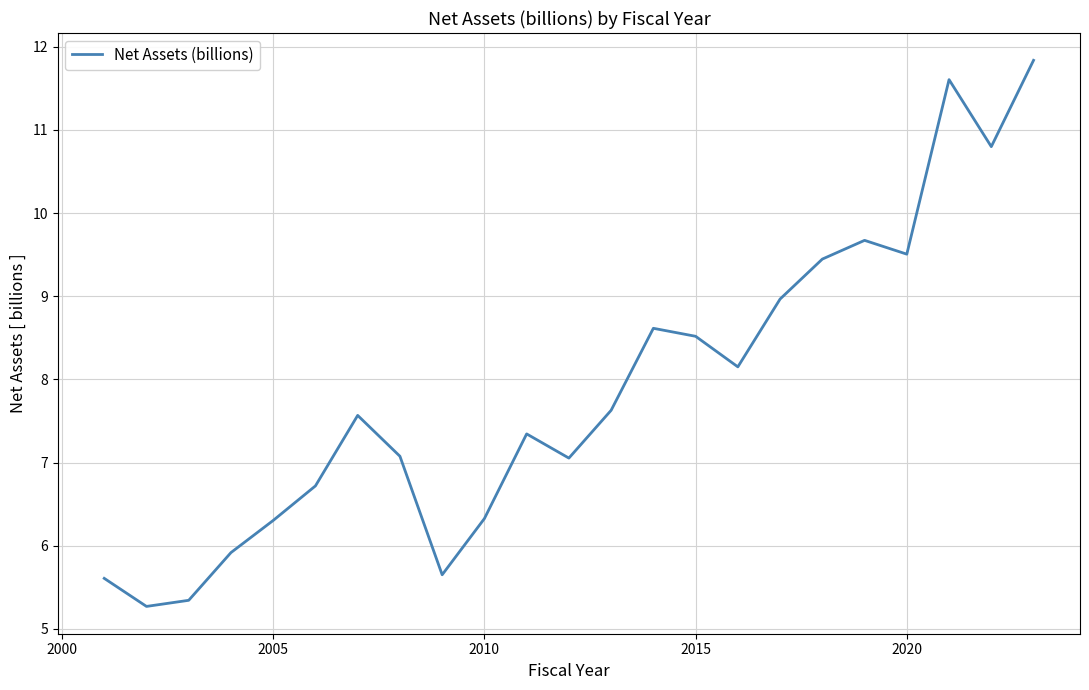

How many interior local valleys (lower than both neighbors) does the data have?

6